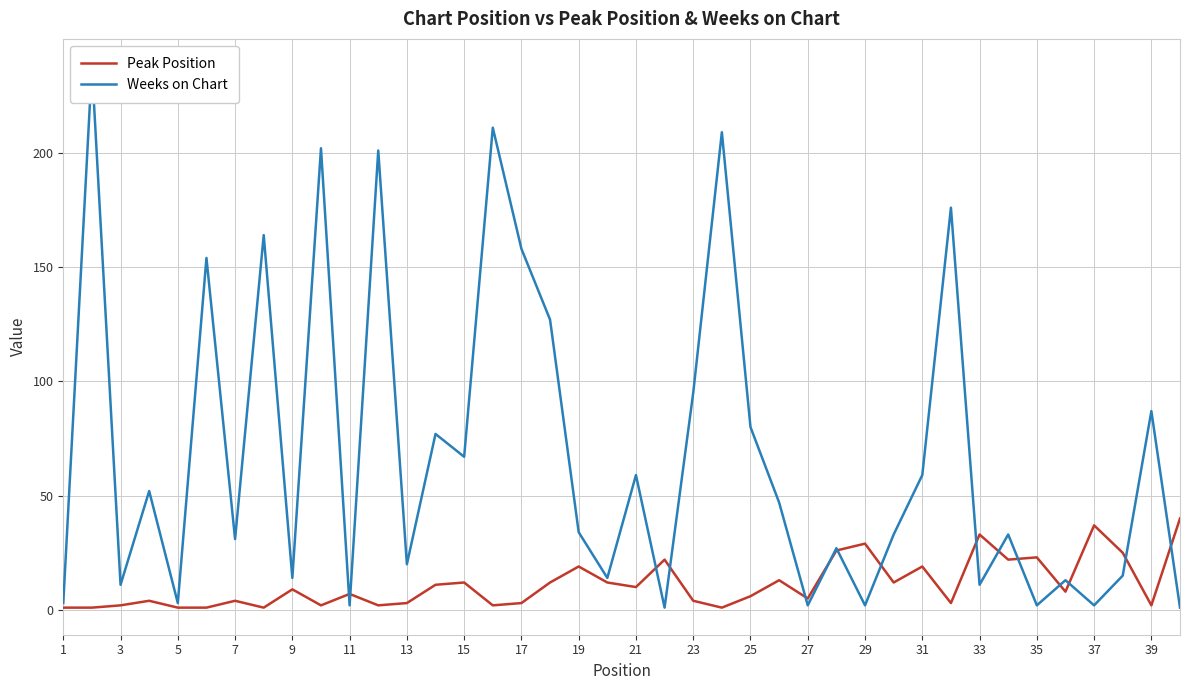

Which series has the largest total across all categories?

Weeks on Chart